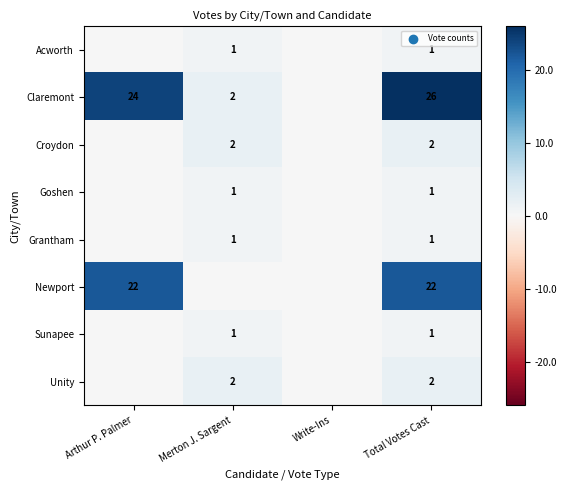

Count the number of categories in the chart.

4